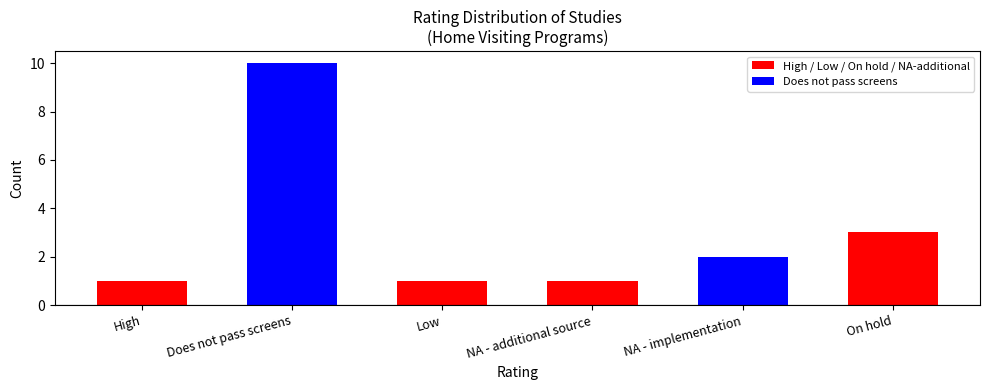

Is it true that the value at Low is 0?

False